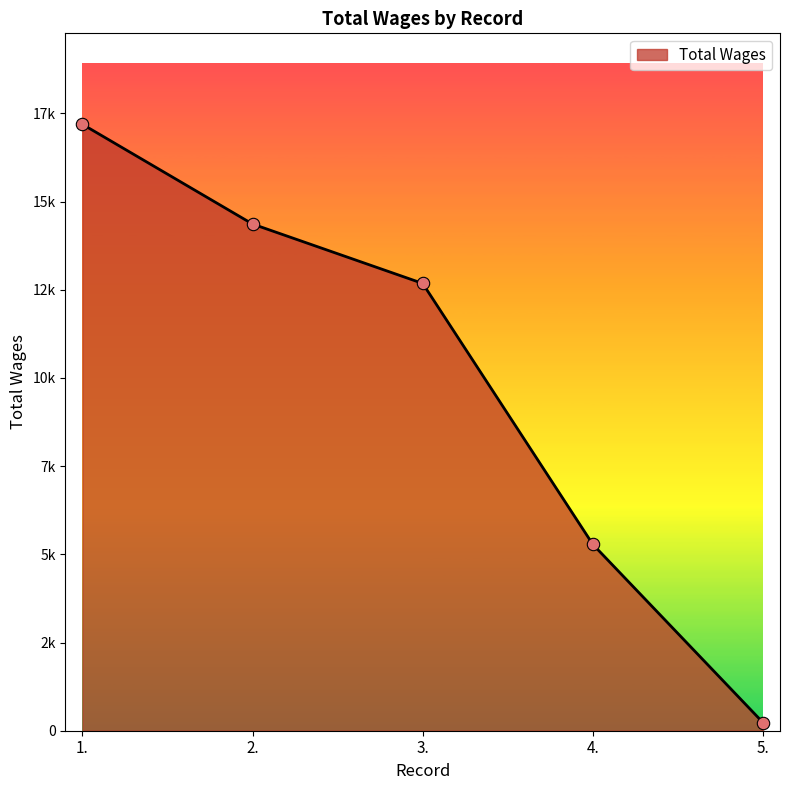

Does the chart have visible grid lines?

No